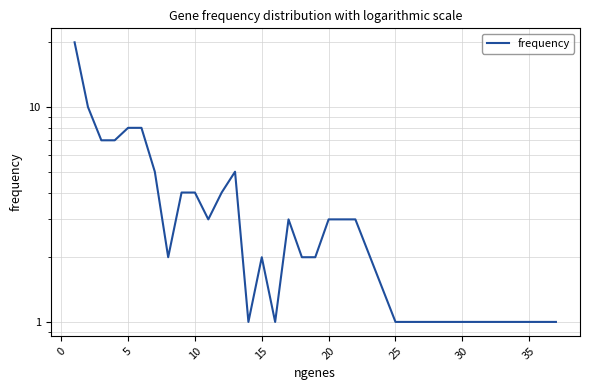

True or false: there are more than 1 points higher than both neighbors.

True